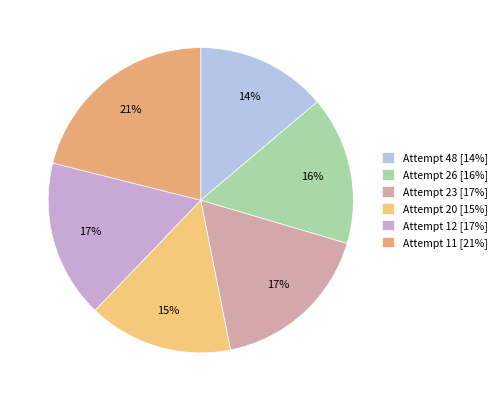

What is the ratio of the value at Attempt 23 to the value at Attempt 11?

0.8